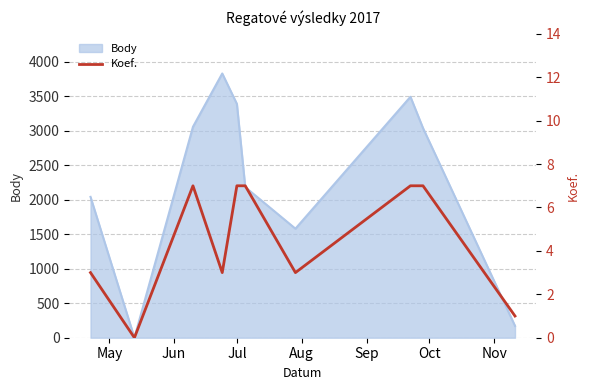

What is the maximum value for Body?

3831